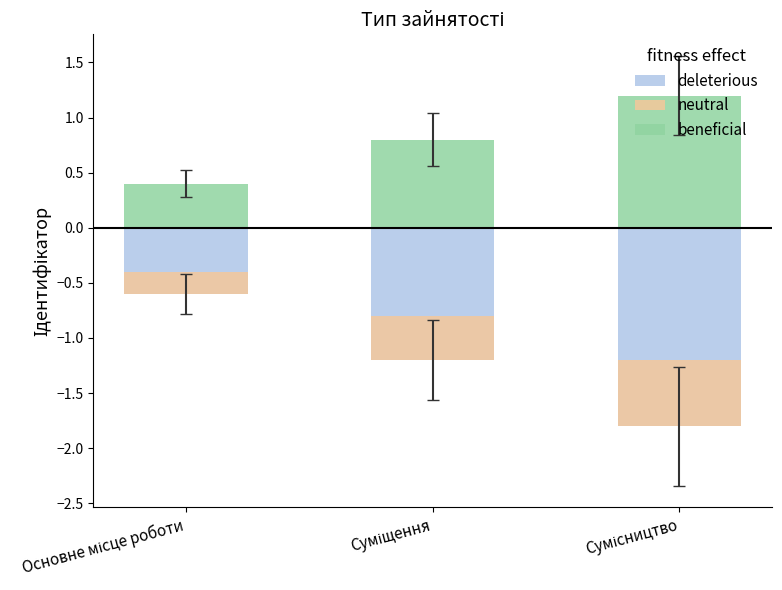

At which label does deleterious first exceed -1?

Основне місце роботи